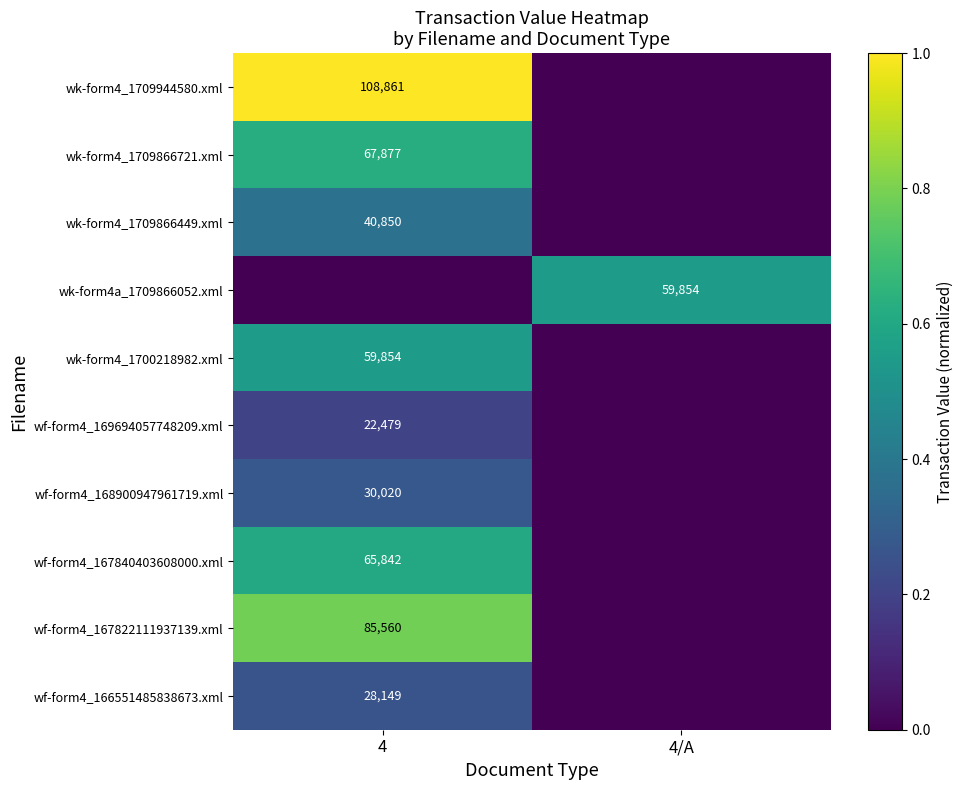

What is the spread (max minus min) of values at 4?

1.0